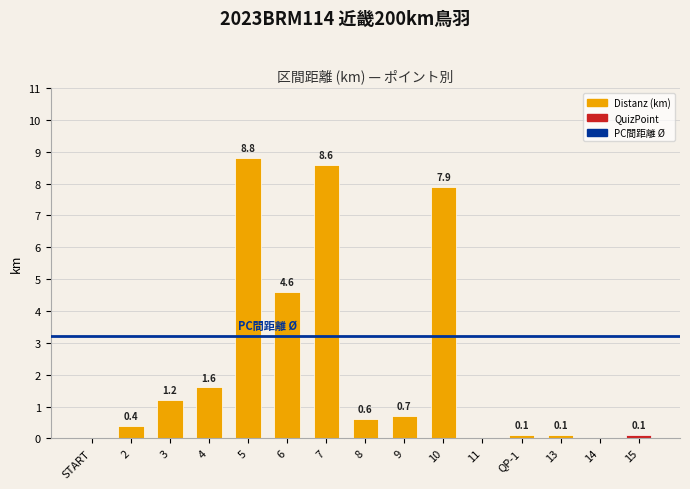

How many series are shown in this chart?

1